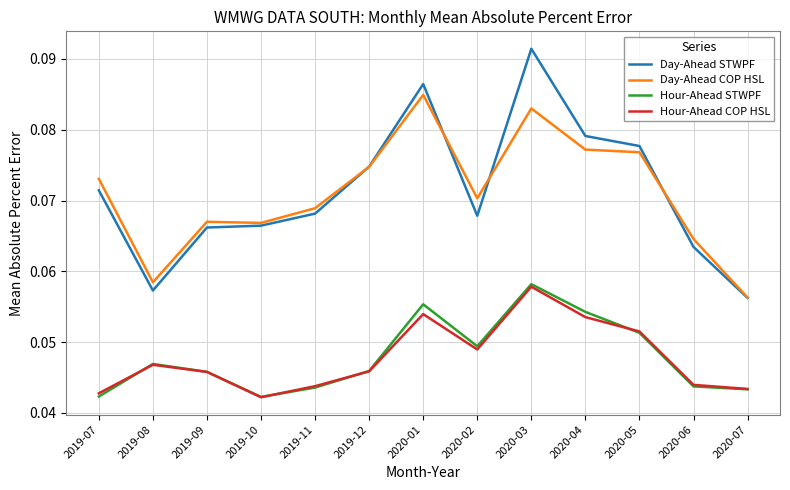

How many Day-Ahead COP HSL values are between 0 and 1?

13